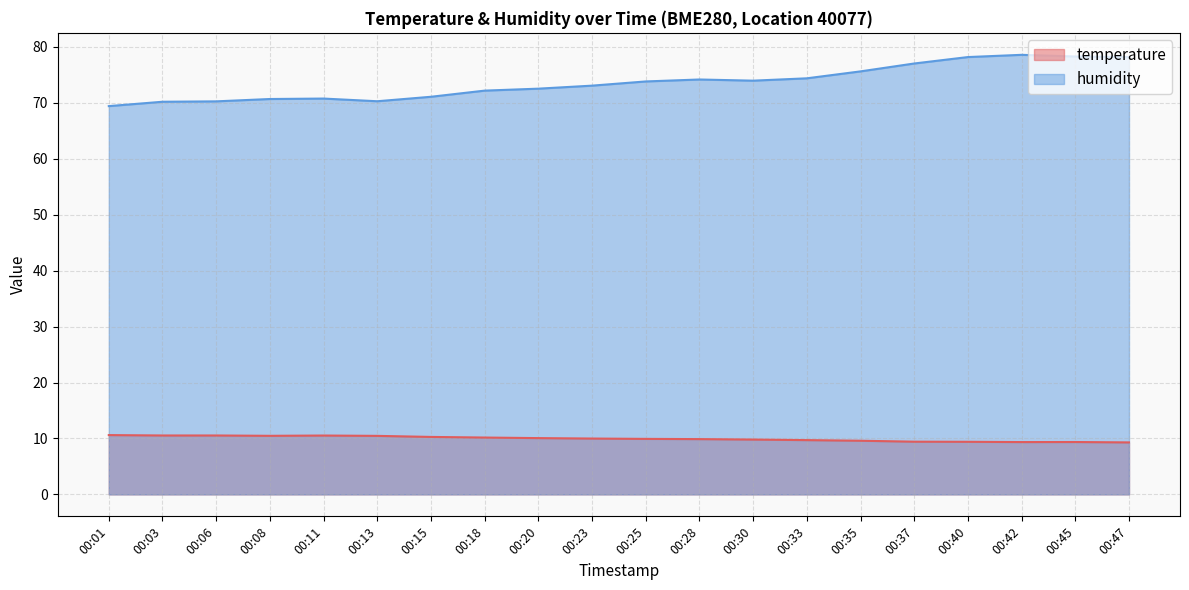

What is the value of the humidity point at the 17th from the left?

78.2